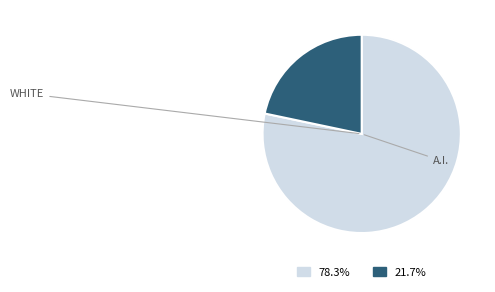

Does any single category account for the majority?

Yes